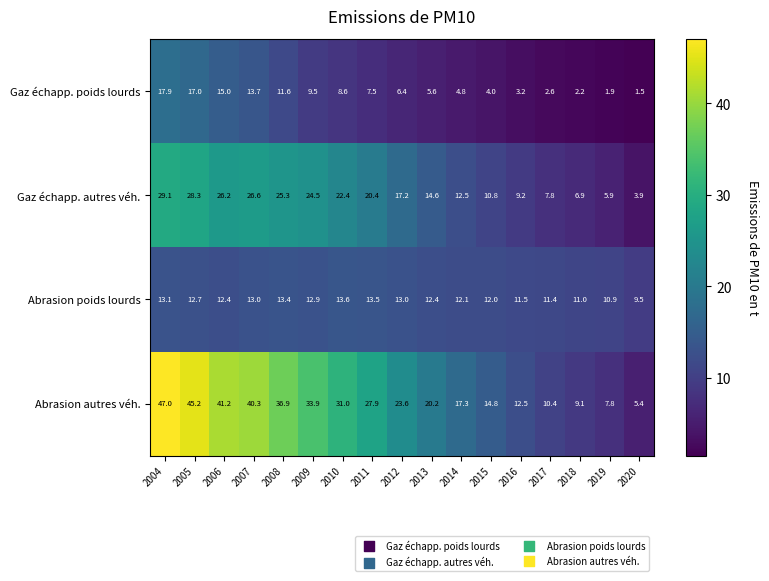

At which label does Abrasion autres véh. first exceed 23?

2004